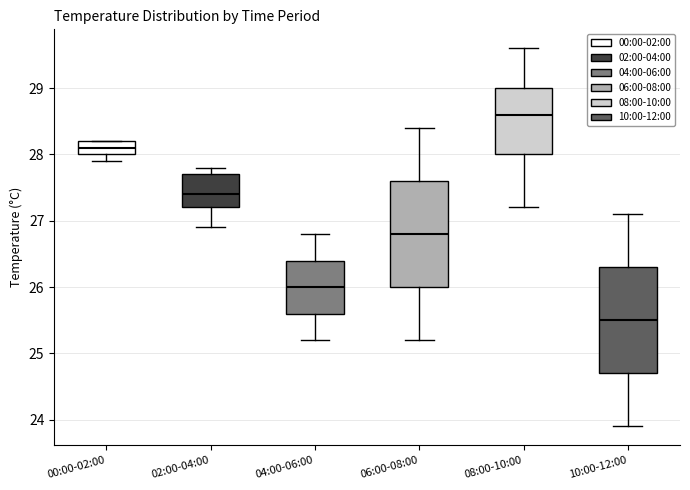

Reading left to right, transcribe this box plot: for each box, give where its median line is, the range the box spans, and where its two whiskers end, as read against the y-axis. The values are not printed on the chart, so give them approximately, as read against the axis.

00:00-02:00: median 28.1, box 28.0 to 28.2, whiskers 27.9 to 28.2
02:00-04:00: median 27.4, box 27.2 to 27.7, whiskers 26.9 to 27.8
04:00-06:00: median 26.0, box 25.6 to 26.4, whiskers 25.2 to 26.8
06:00-08:00: median 26.8, box 26.0 to 27.6, whiskers 25.2 to 28.4
08:00-10:00: median 28.6, box 28.0 to 29.0, whiskers 27.2 to 29.6
10:00-12:00: median 25.5, box 24.7 to 26.3, whiskers 23.9 to 27.1